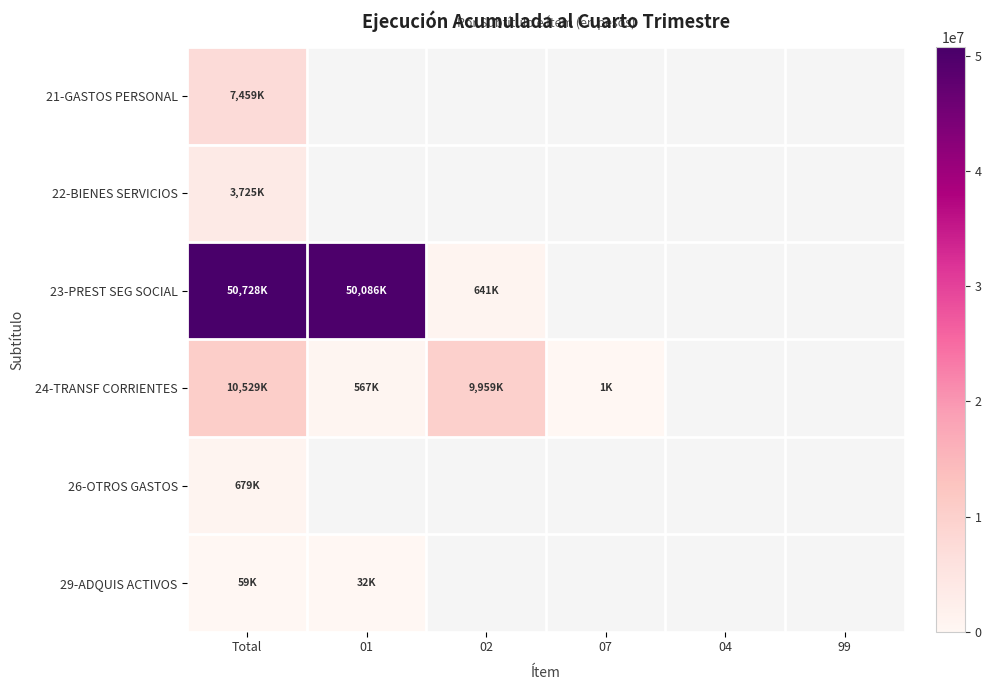

Which has a higher value, 99 or 04?

04